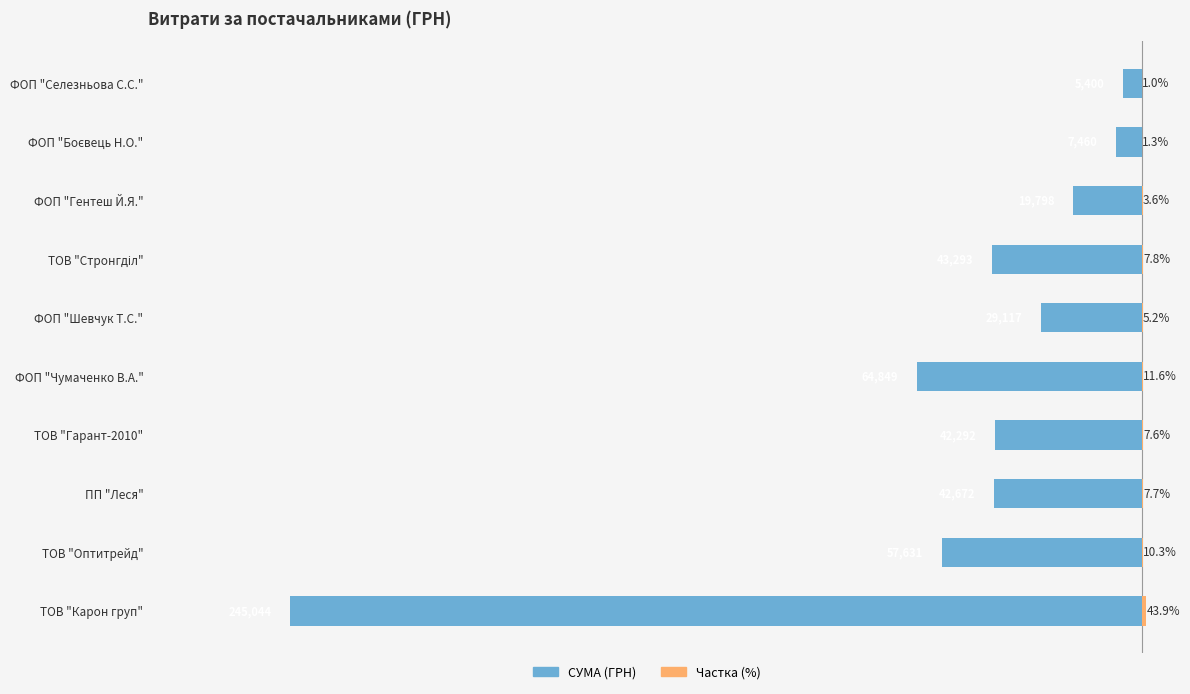

At ТОВ "Оптитрейд", list the series in order from smallest to largest.

СУМА (ГРН), Частка (%)